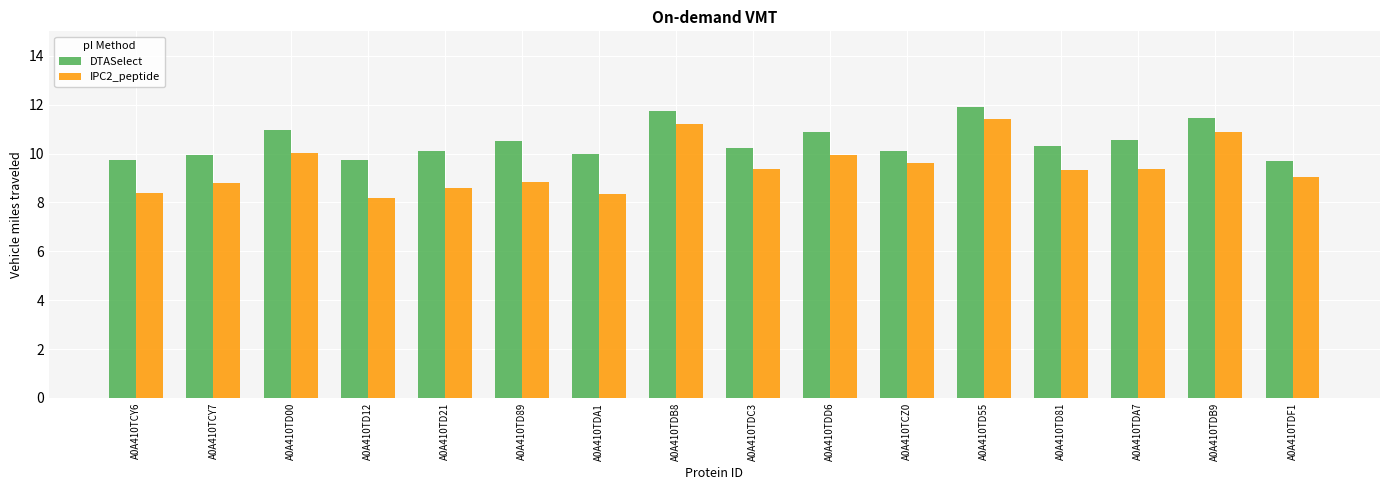

What are all the series names shown in the legend?

DTASelect, IPC2_peptide